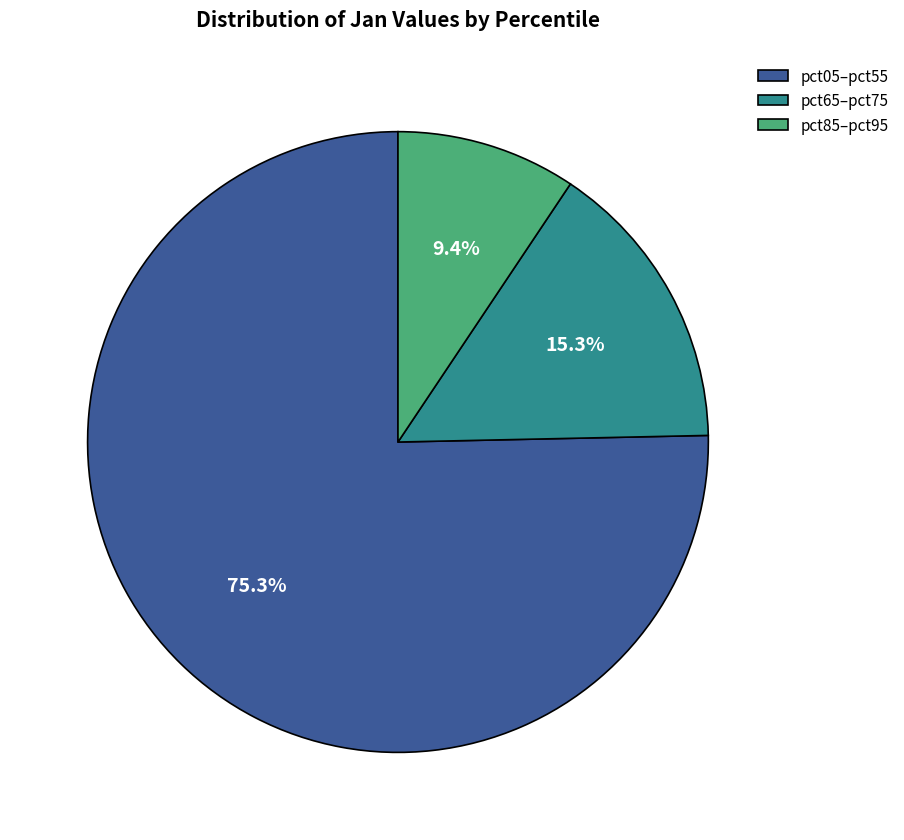

How much of the chart is everything except pct85–pct95?

90.6%